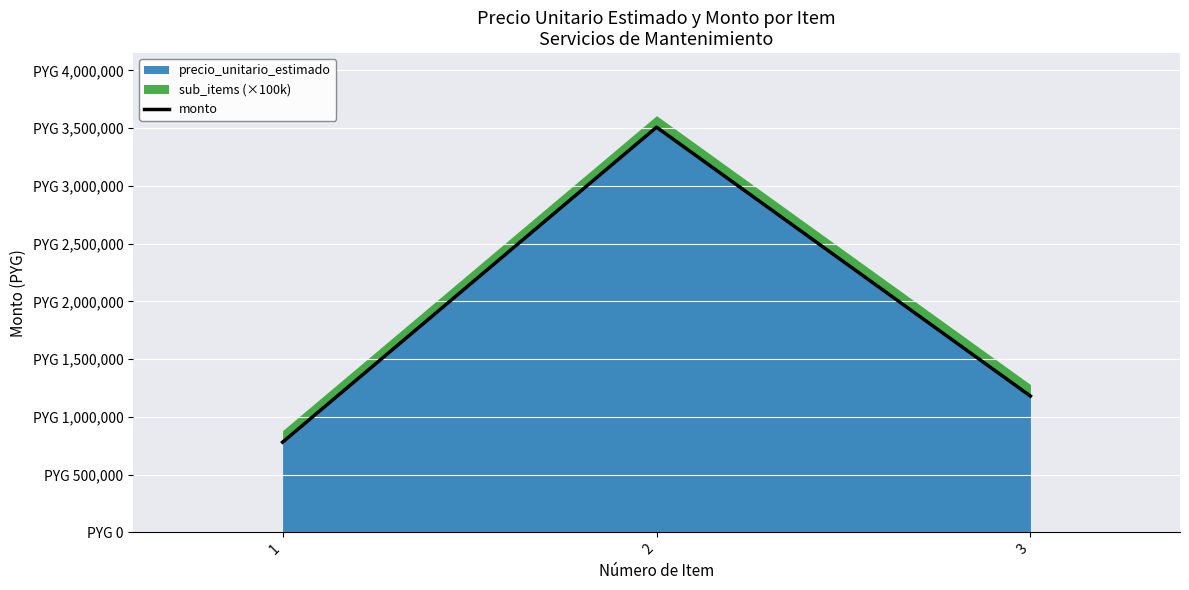

What is the difference between the values at 2 and 1?

2727000